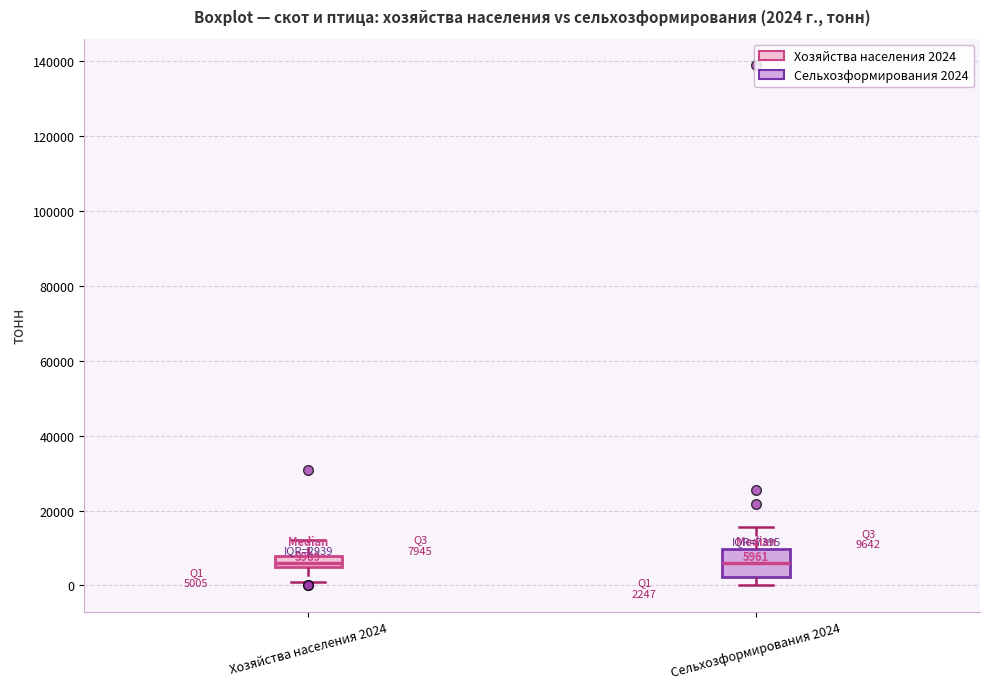

Comparing the boxes themselves (not the whiskers), which one is the tallest?

Сельхозформирования 2024